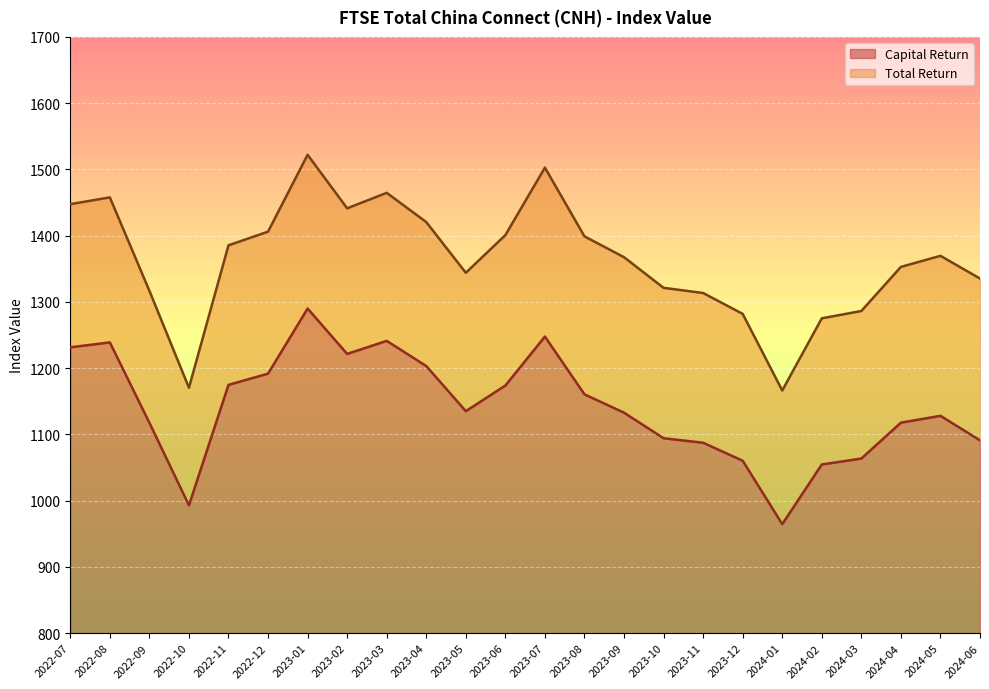

Where is the first local minimum for Total Return?

2022-10